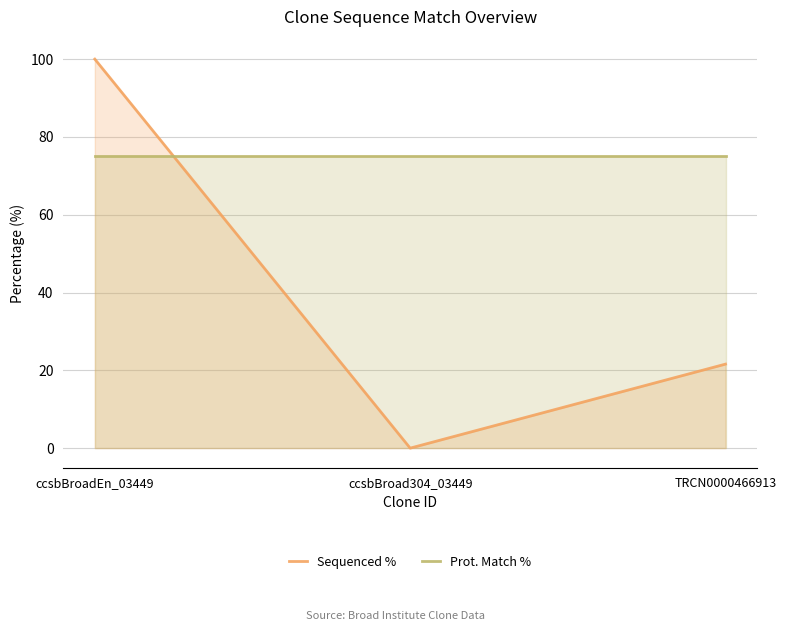

Which series has the largest range (max minus min)?

Sequenced %